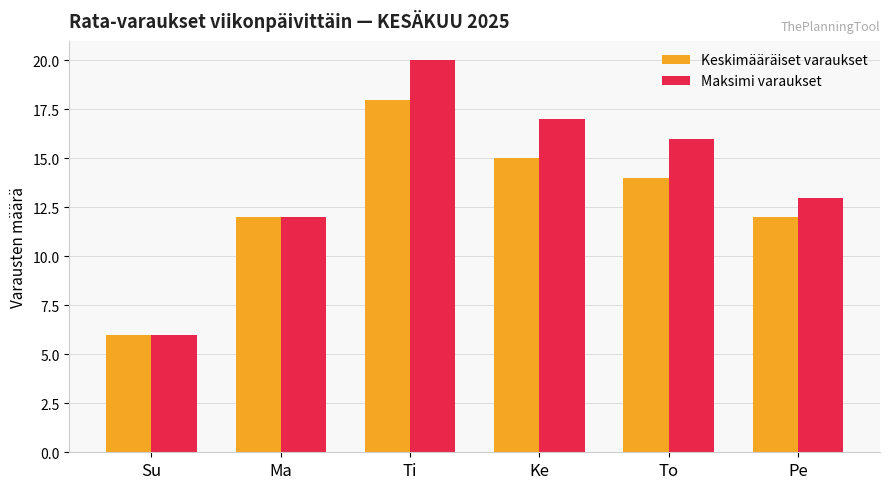

What is the smallest value displayed?

6